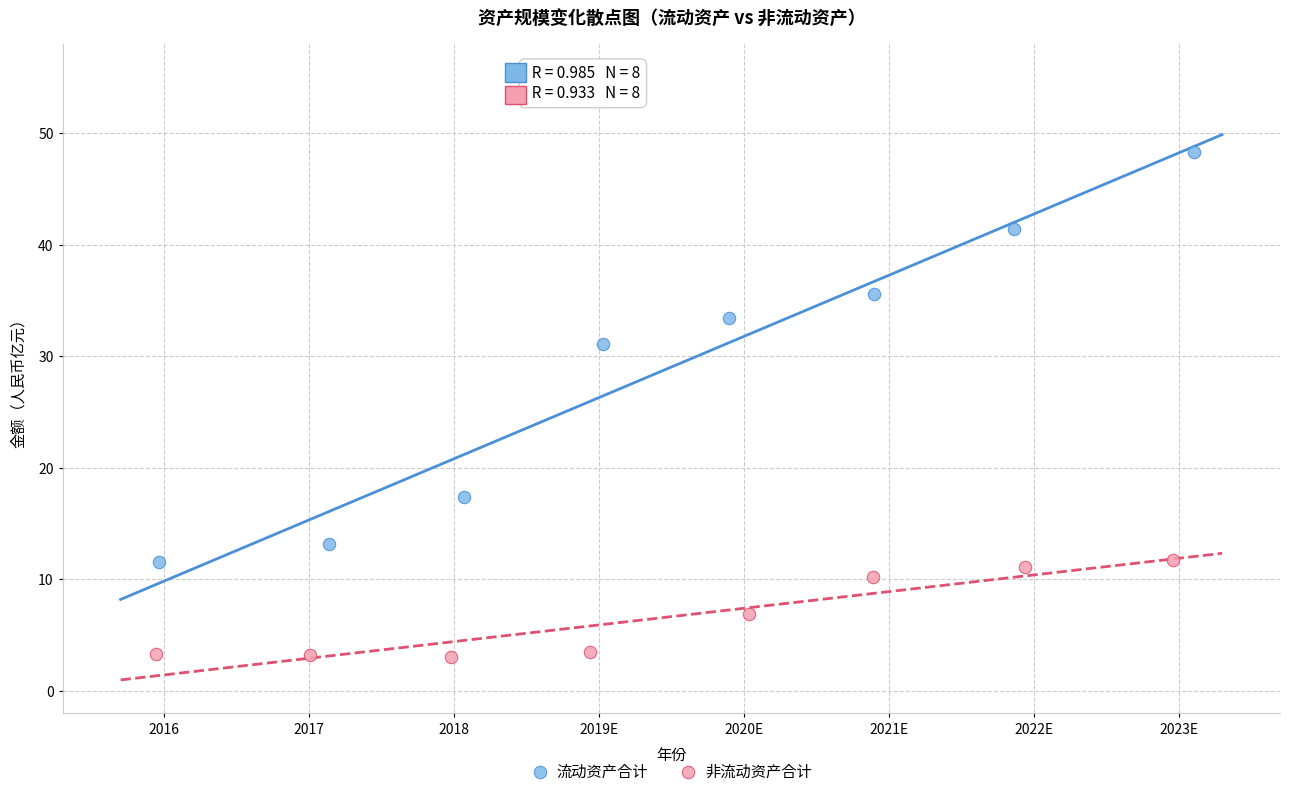

Which series has the widest spread of Y values?

流动资产合计